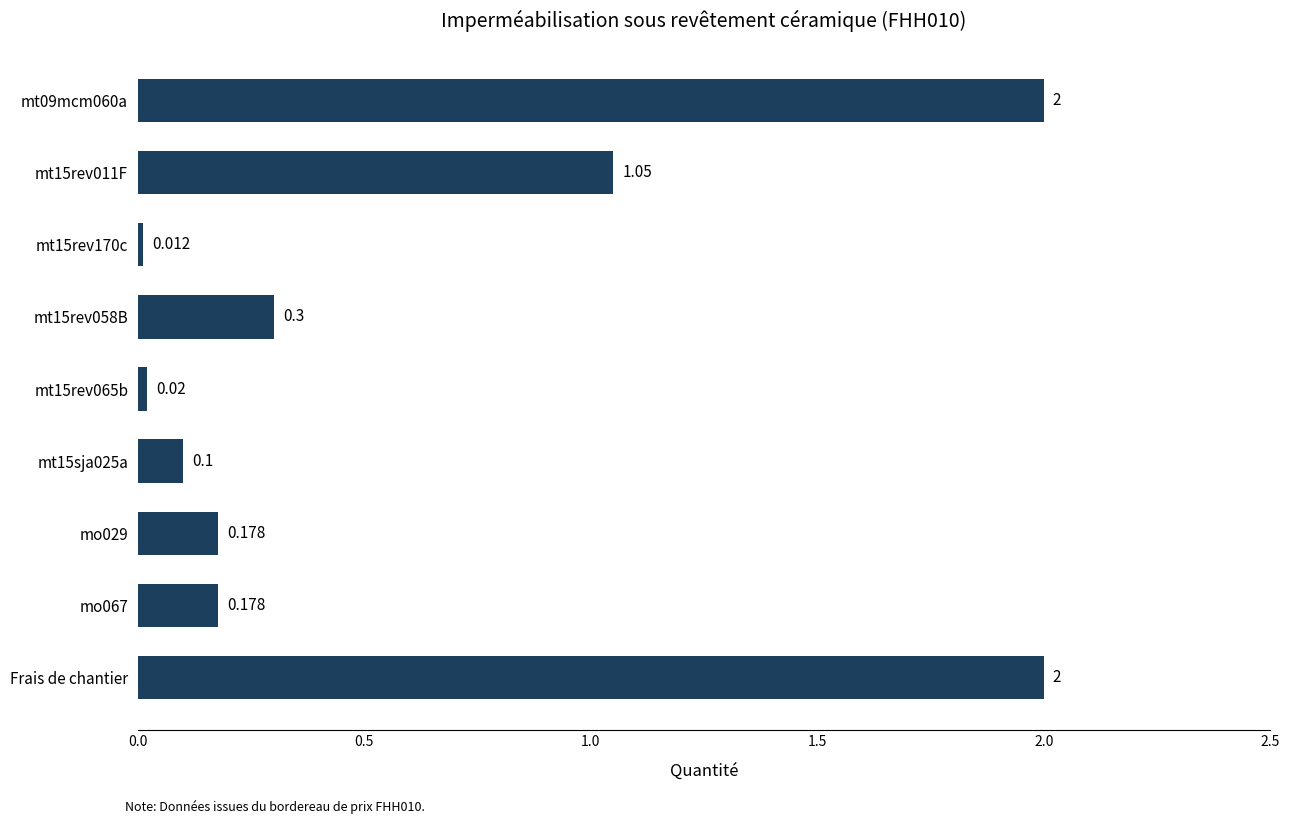

Which has a higher value, Frais de chantier or mt15rev065b?

Frais de chantier